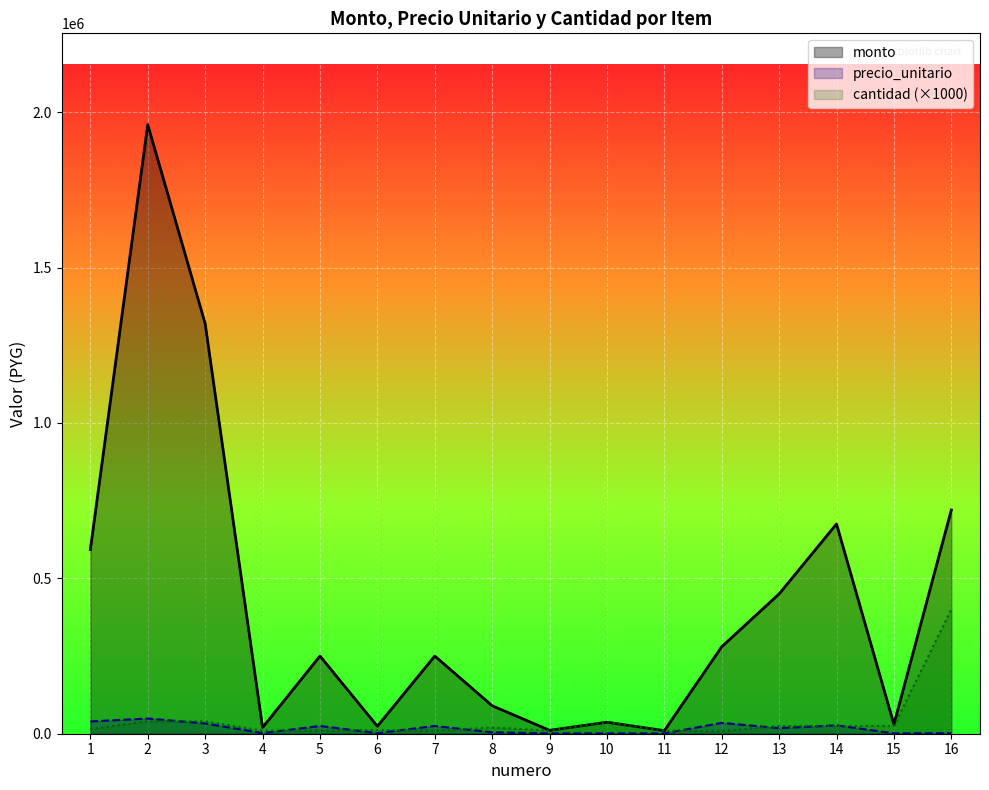

What is the difference between the highest and lowest values at 13?

432000